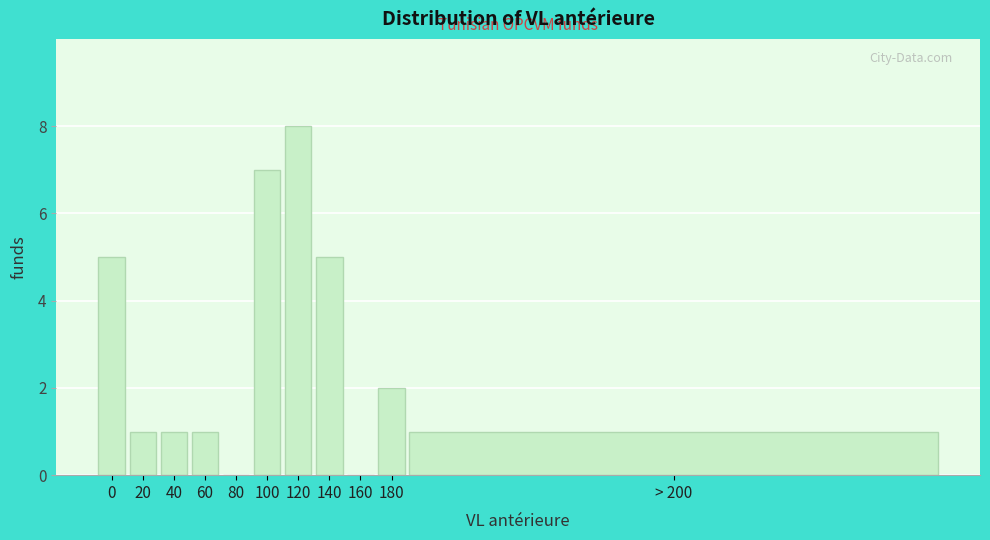

Reading left to right, what are all the values shown in this chart?

0=5	20=1	40=1	60=1	80=0	100=7	120=8	140=5	160=0	180=2	> 200=1